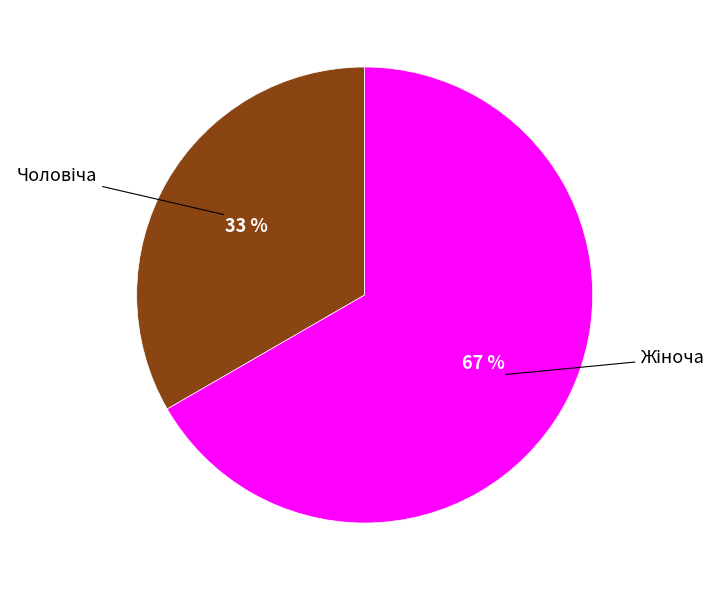

To the nearest percent, what is the average slice percentage?

50%